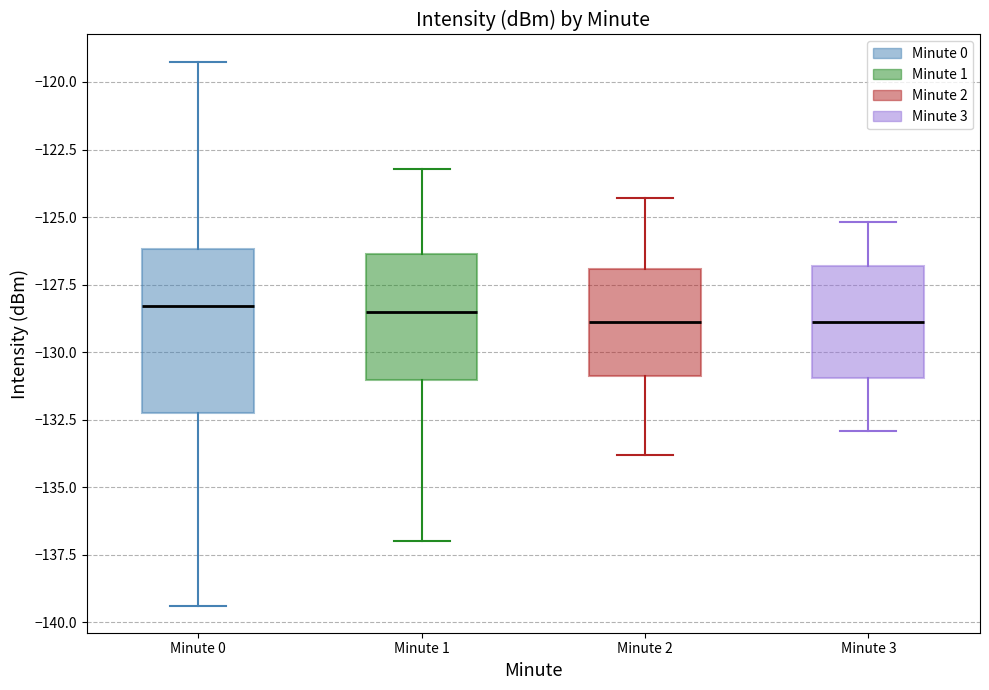

Reading left to right, read every box against the y-axis: the position of its median line, the range the box covers, and the ends of its whiskers. The values are not printed on the chart, so give them approximately, as read against the axis.

Minute 0: median -128.5, box -132.5 to -126.0, whiskers -139.5 to -119.0
Minute 1: median -128.5, box -131.0 to -126.5, whiskers -137.0 to -123.0
Minute 2: median -129.0, box -131.0 to -127.0, whiskers -134.0 to -124.5
Minute 3: median -129.0, box -131.0 to -127.0, whiskers -133.0 to -125.0